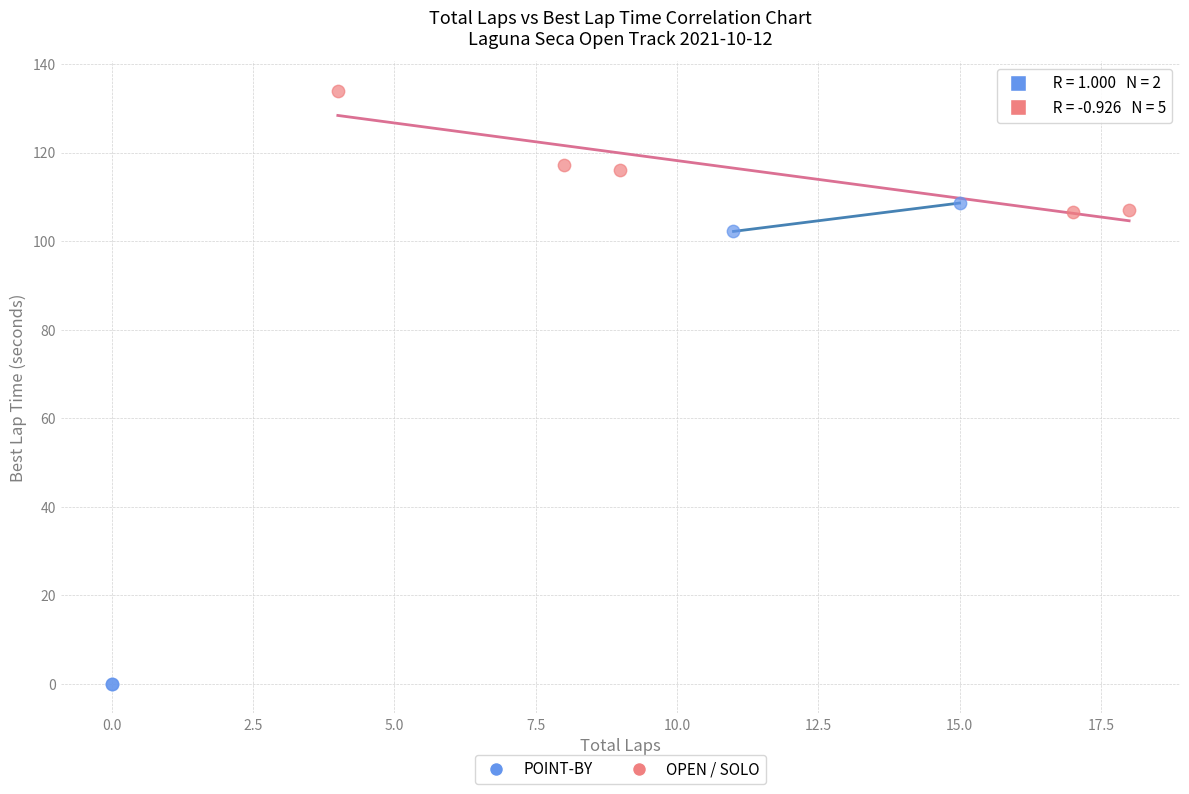

Which series reaches the maximum Y coordinate?

OPEN / SOLO